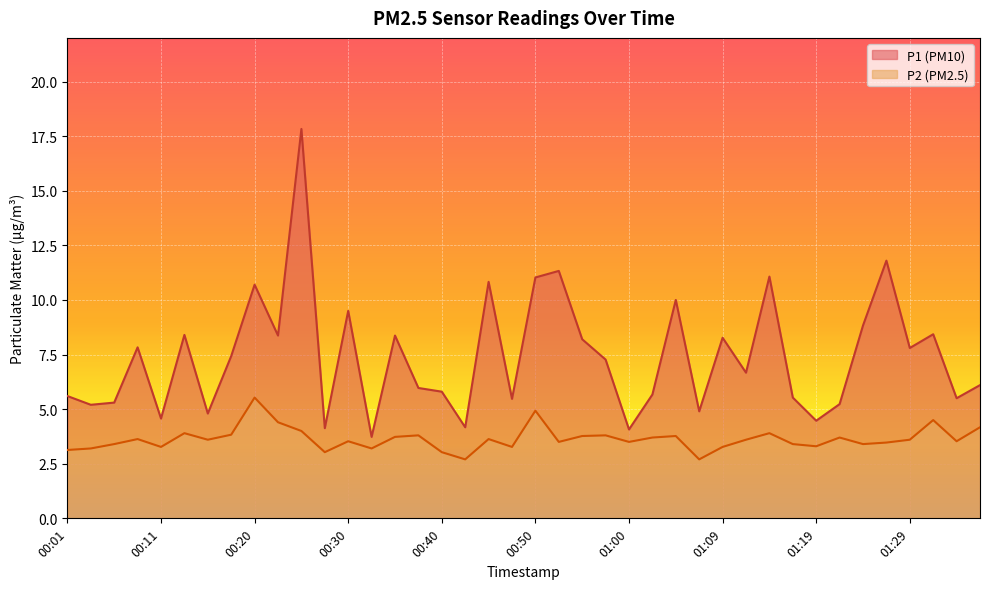

Does the chart display data point markers on the line(s)?

No